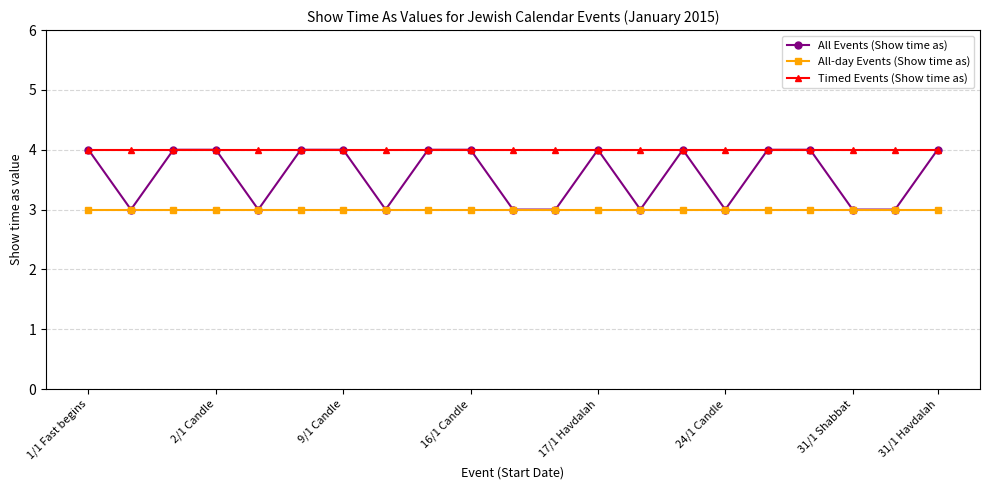

Which series has the largest total across all categories?

Timed Events (Show time as)